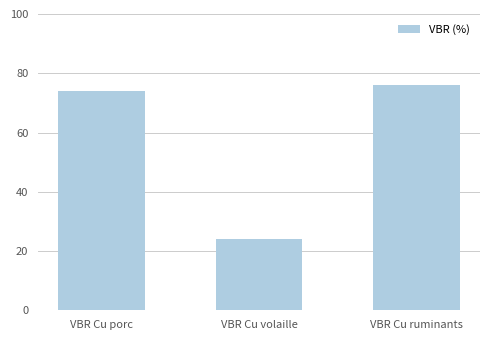

How many data points does each series have?

3